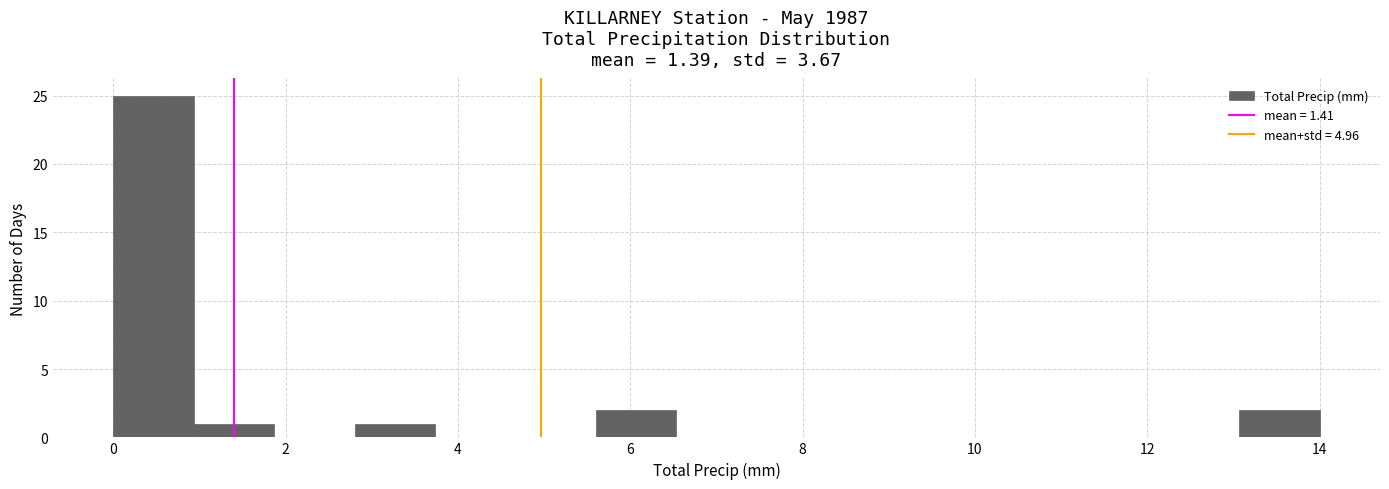

Reading left to right, list every bar in this chart as the range it spans on the x-axis followed by its height. Neither the bar edges nor the heights are printed on the chart, so give them approximately, as read against the axes.

0.0 to 1.0: 25
1.0 to 1.8: 1
1.8 to 2.8: 0
2.8 to 3.8: 1
3.8 to 4.6: 0
4.6 to 5.6: 0
5.6 to 6.6: 2
6.6 to 7.4: 0
7.4 to 8.4: 0
8.4 to 9.4: 0
9.4 to 10.2: 0
10.2 to 11.2: 0
11.2 to 12.2: 0
12.2 to 13.0: 0
13.0 to 14.0: 2